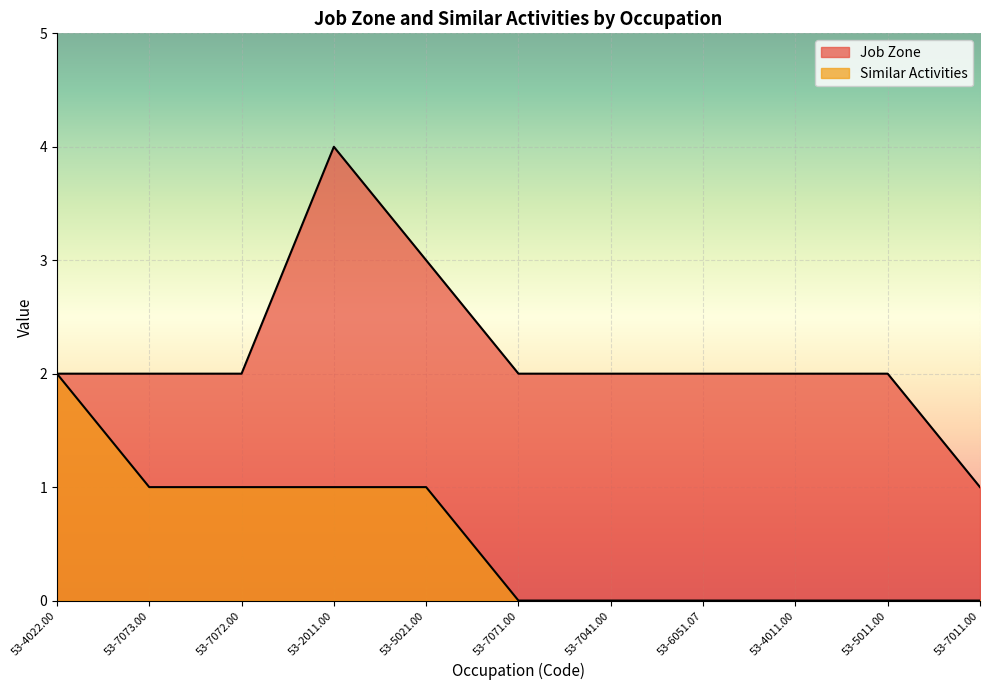

Rank the categories by Job Zone value from highest to lowest.

53-2011.00, 53-5021.00, 53-4022.00, 53-7073.00, 53-7072.00, 53-7071.00, 53-7041.00, 53-6051.07, 53-4011.00, 53-5011.00, 53-7011.00